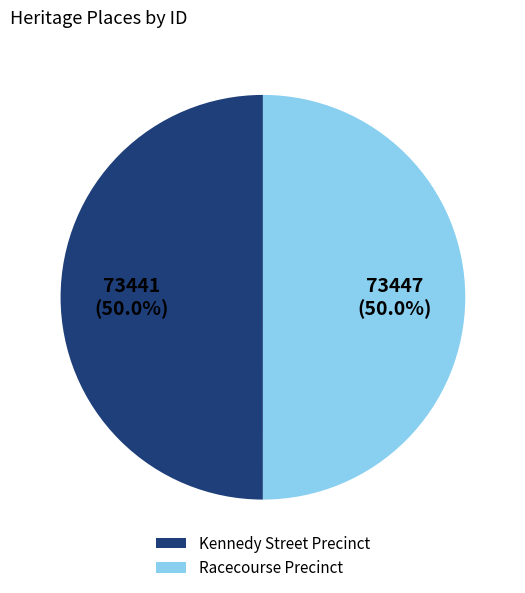

What is the ratio of the value at Kennedy Street Precinct to the value at Racecourse Precinct?

1.0